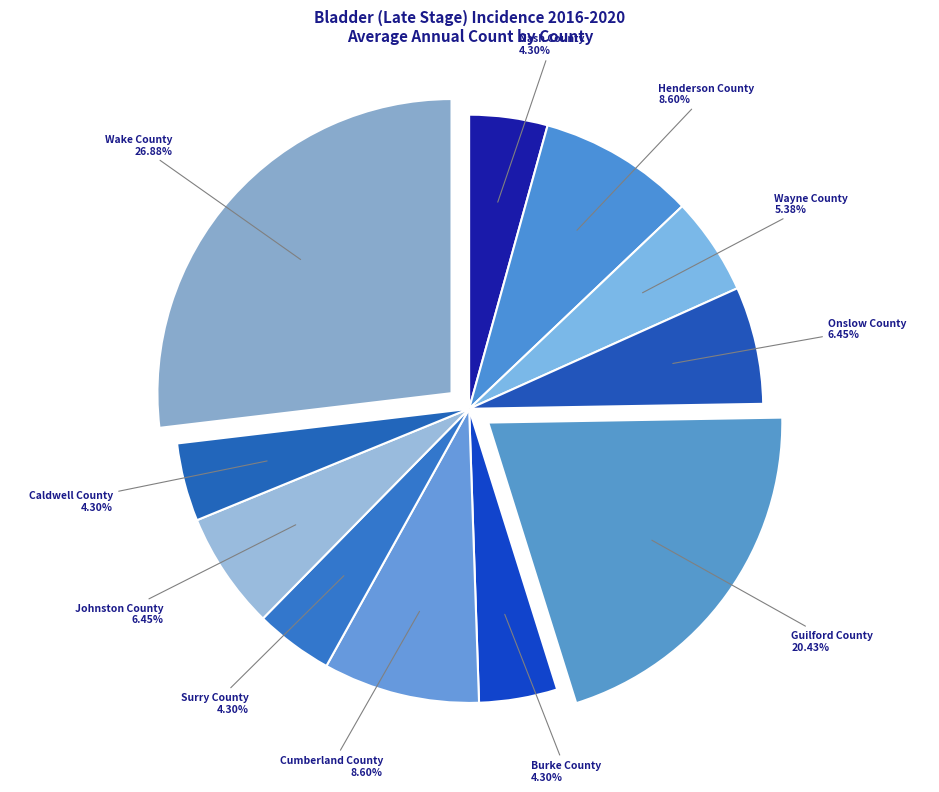

Does any single category account for the majority?

No